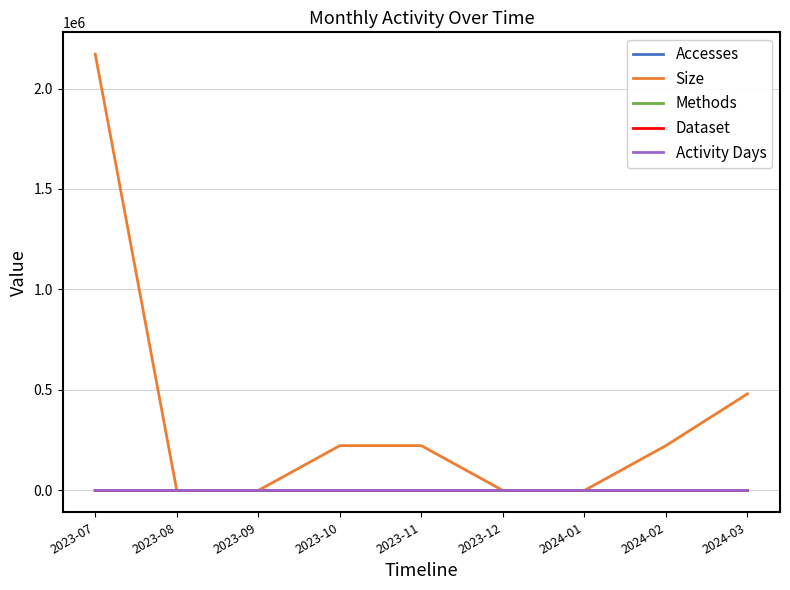

Is this an area chart (filled region under the line)?

No